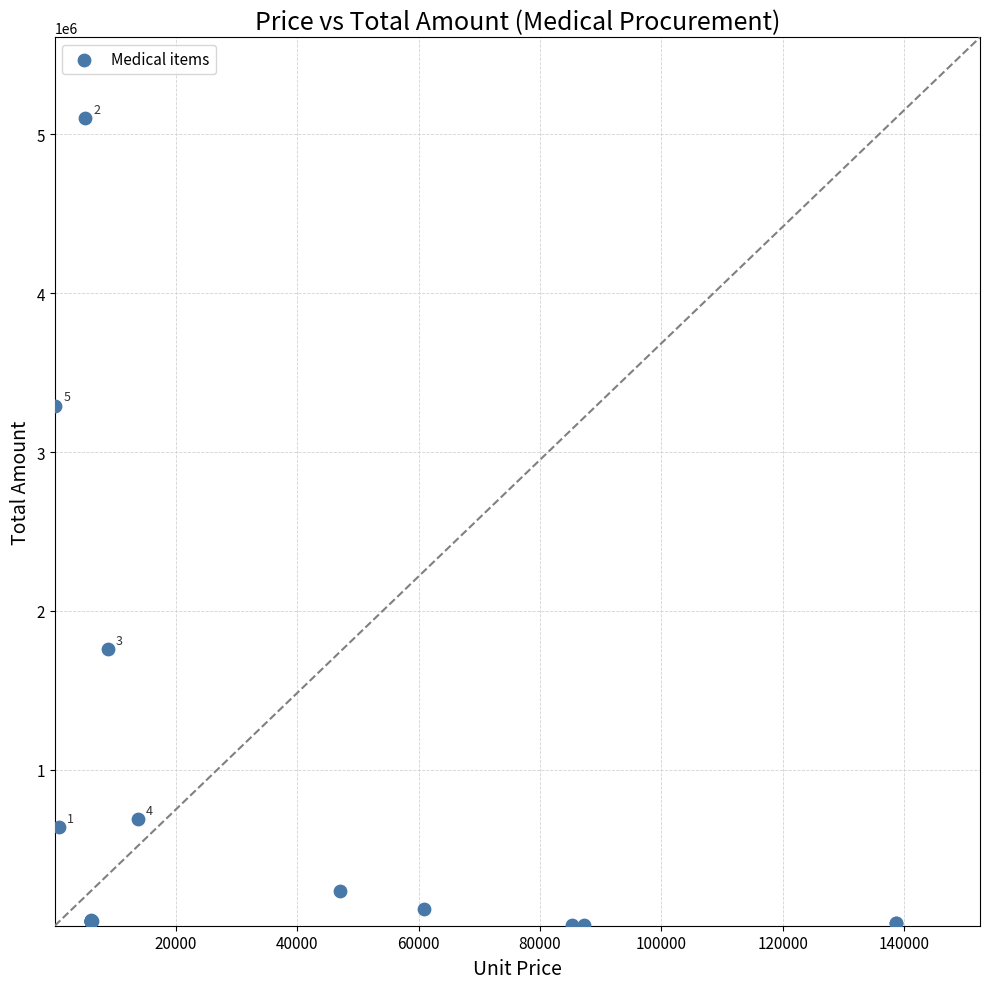

What Y value in the scatter plot is closest to 2560670?

3292800.0